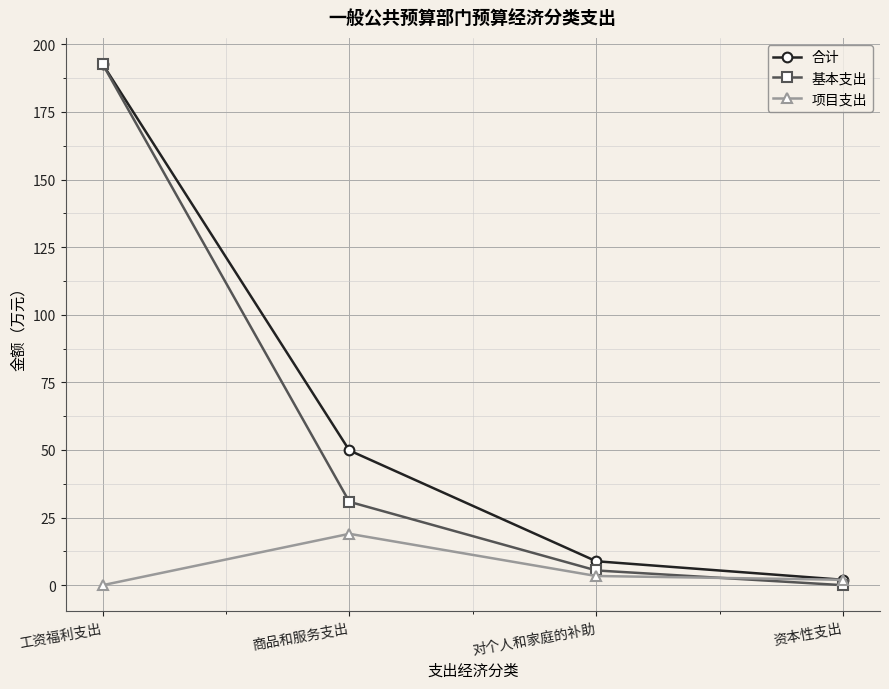

What is the sum of all 合计 values?

253.4